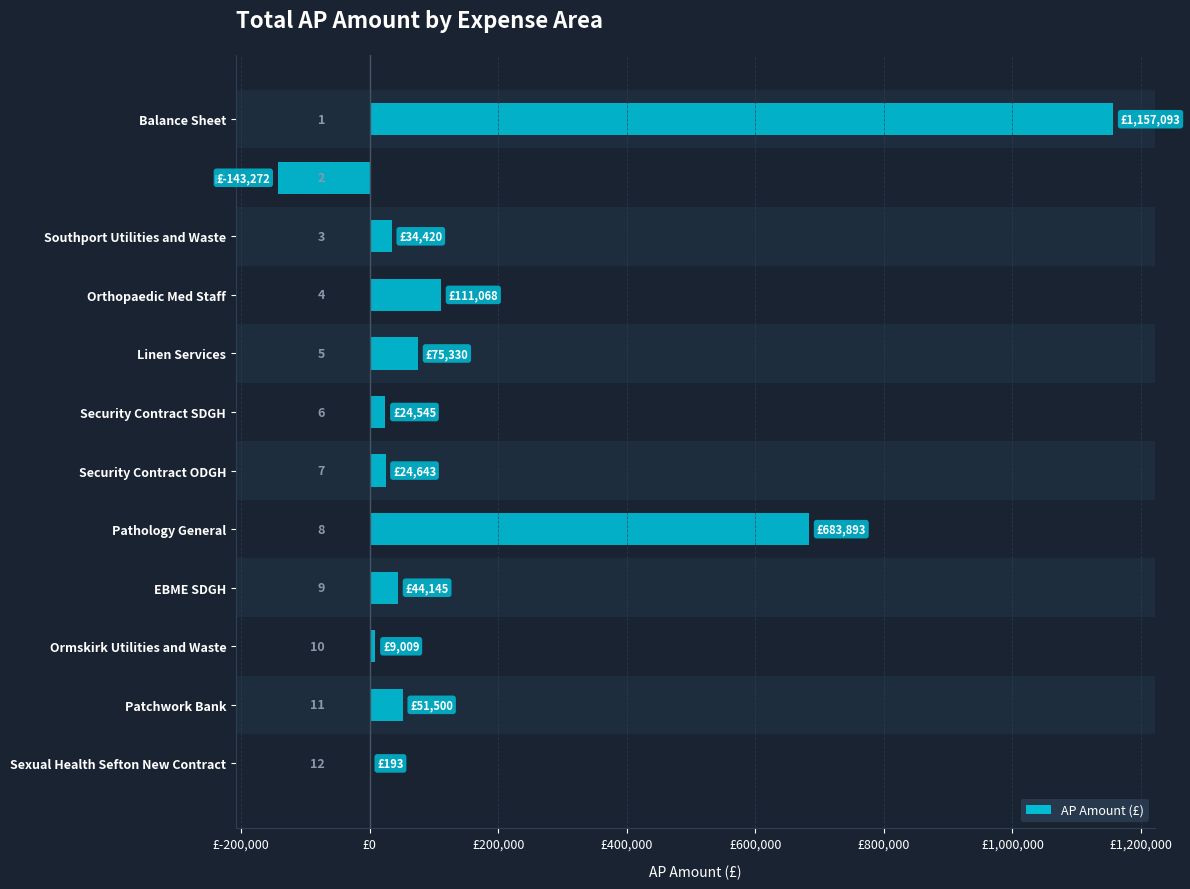

How many series are shown in this chart?

1